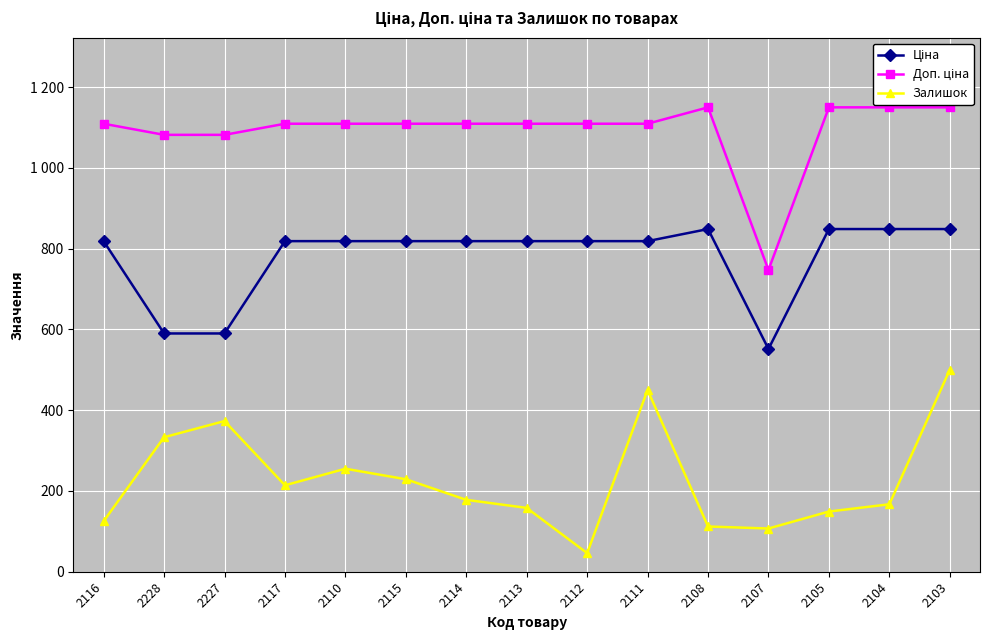

Between 2105 and 2108, which is larger?

2105